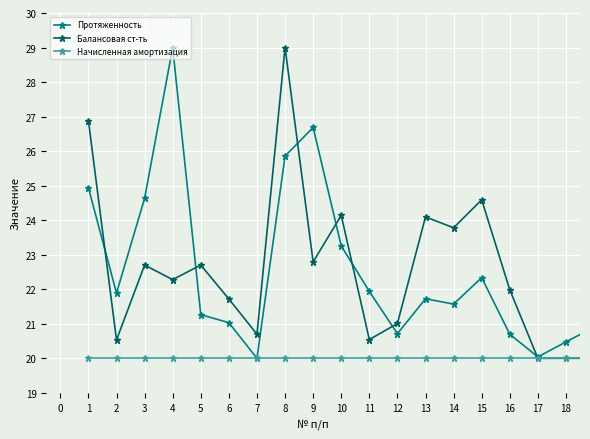

What is the value of the Начисленная амортизация point at the 1st from the left?

20.0